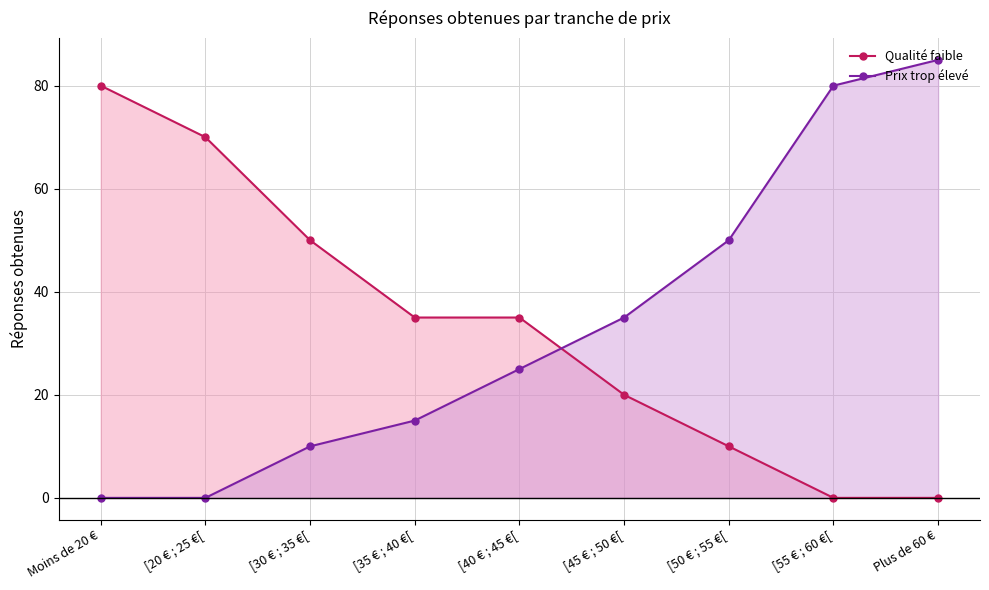

How many lines are shown in the chart?

2